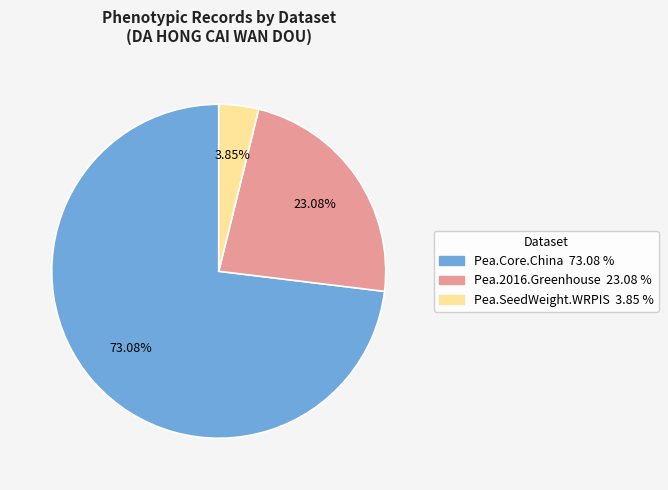

Does any single category account for the majority?

Yes